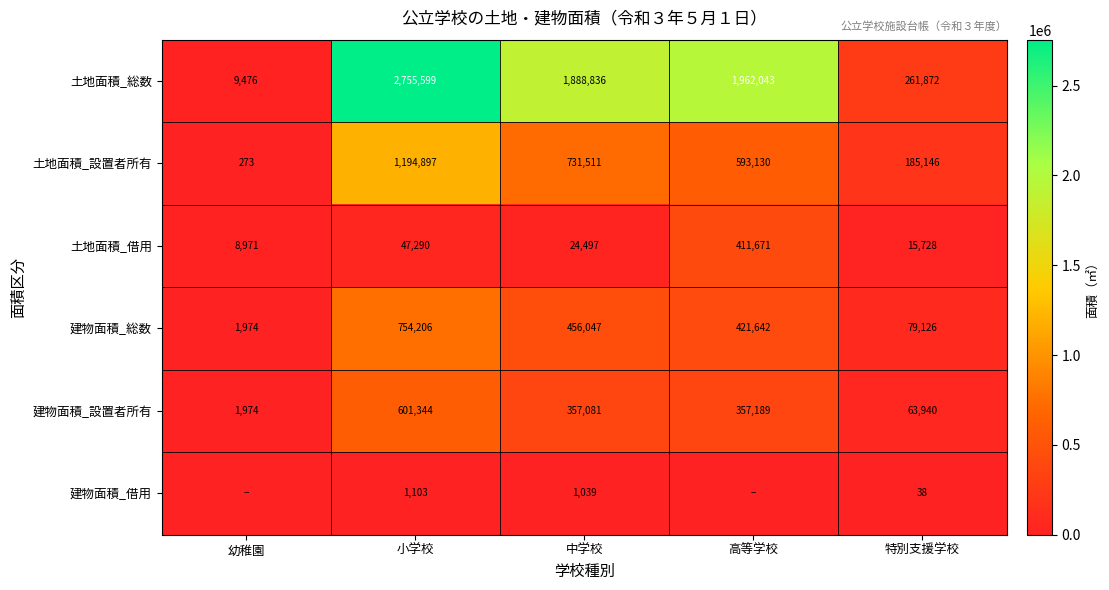

Where is 土地面積_設置者所有 nearest to the value 597585?

高等学校